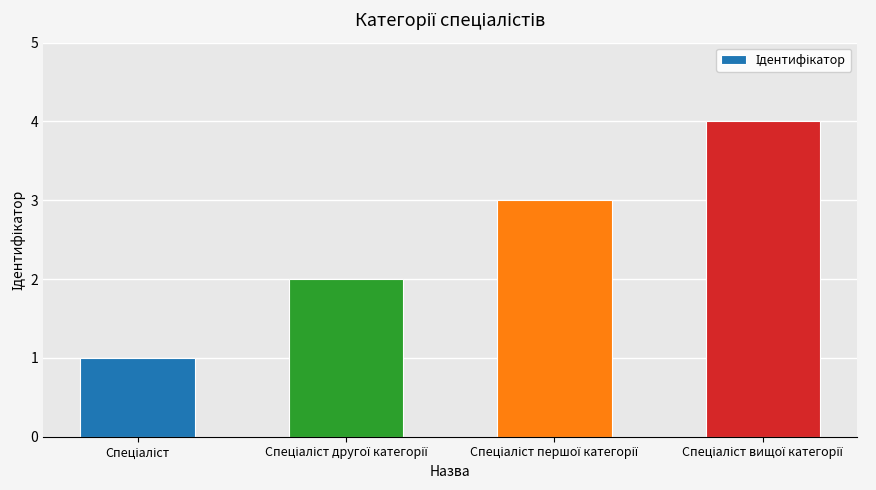

What is the sum of all values?

10